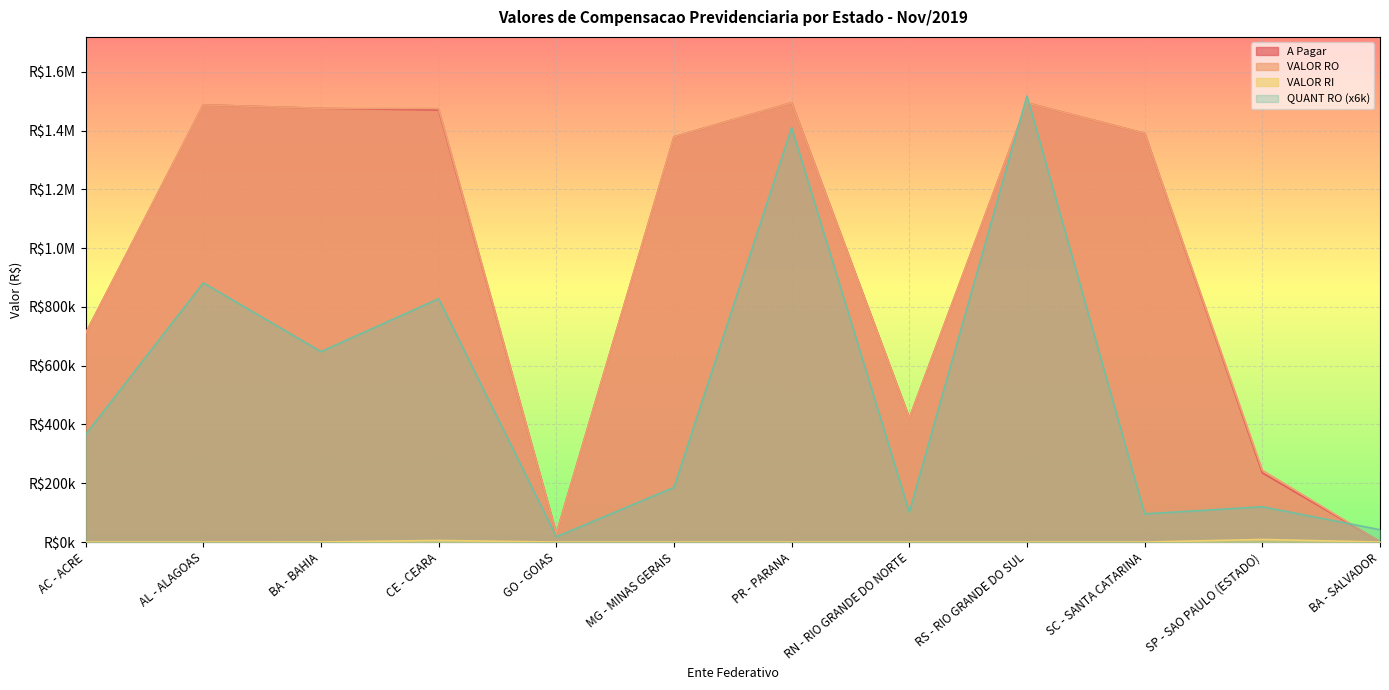

What is the label of the 11th point from the left?

SP - SAO PAULO (ESTADO)